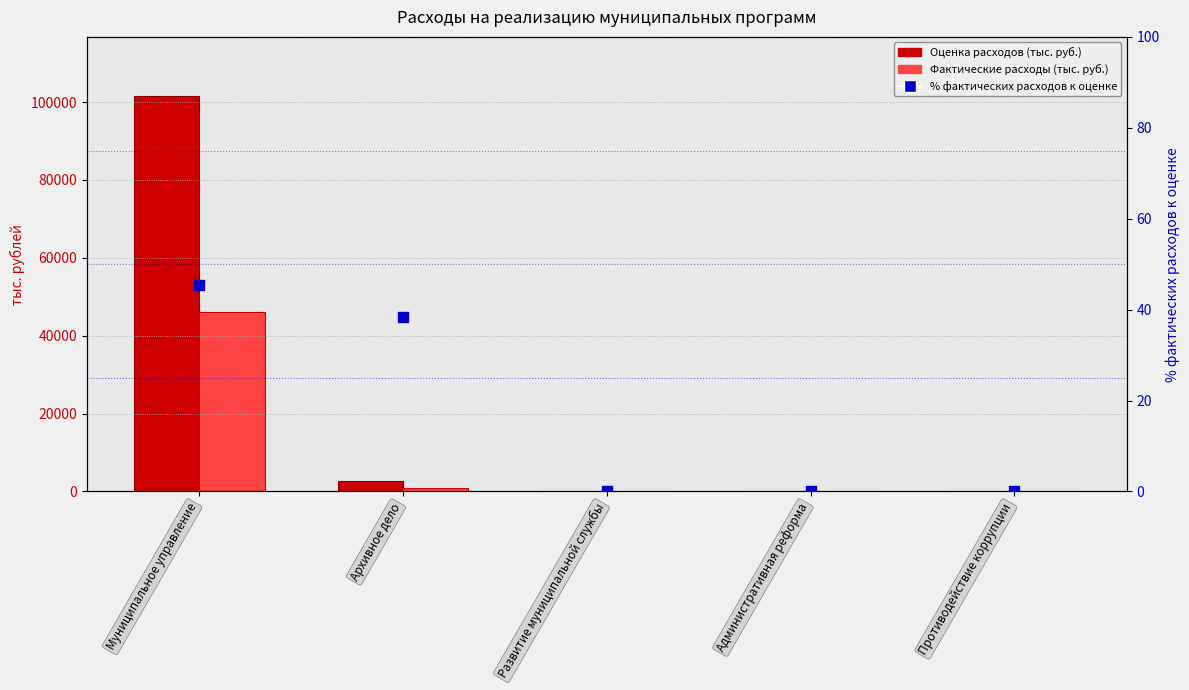

Which series contains the highest Y value?

Оценка расходов (тыс. руб.)